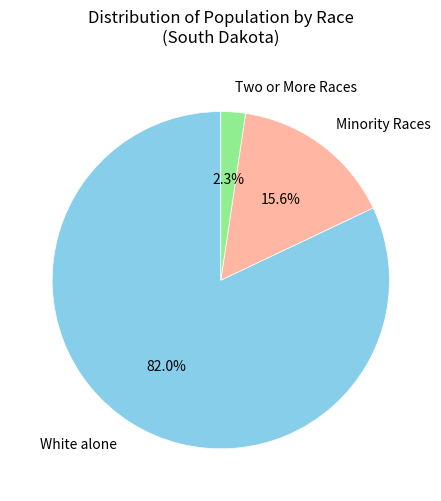

Between Two or More Races and Minority Races, which is larger?

Minority Races